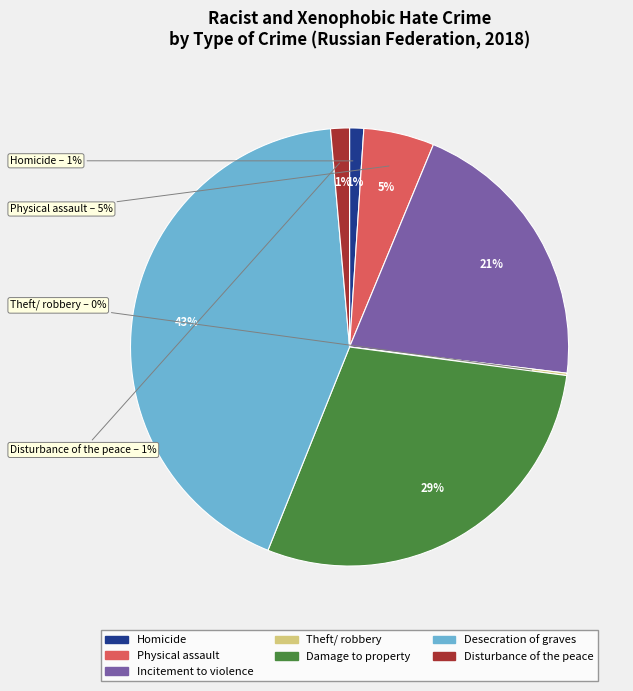

Does any single category account for the majority?

No